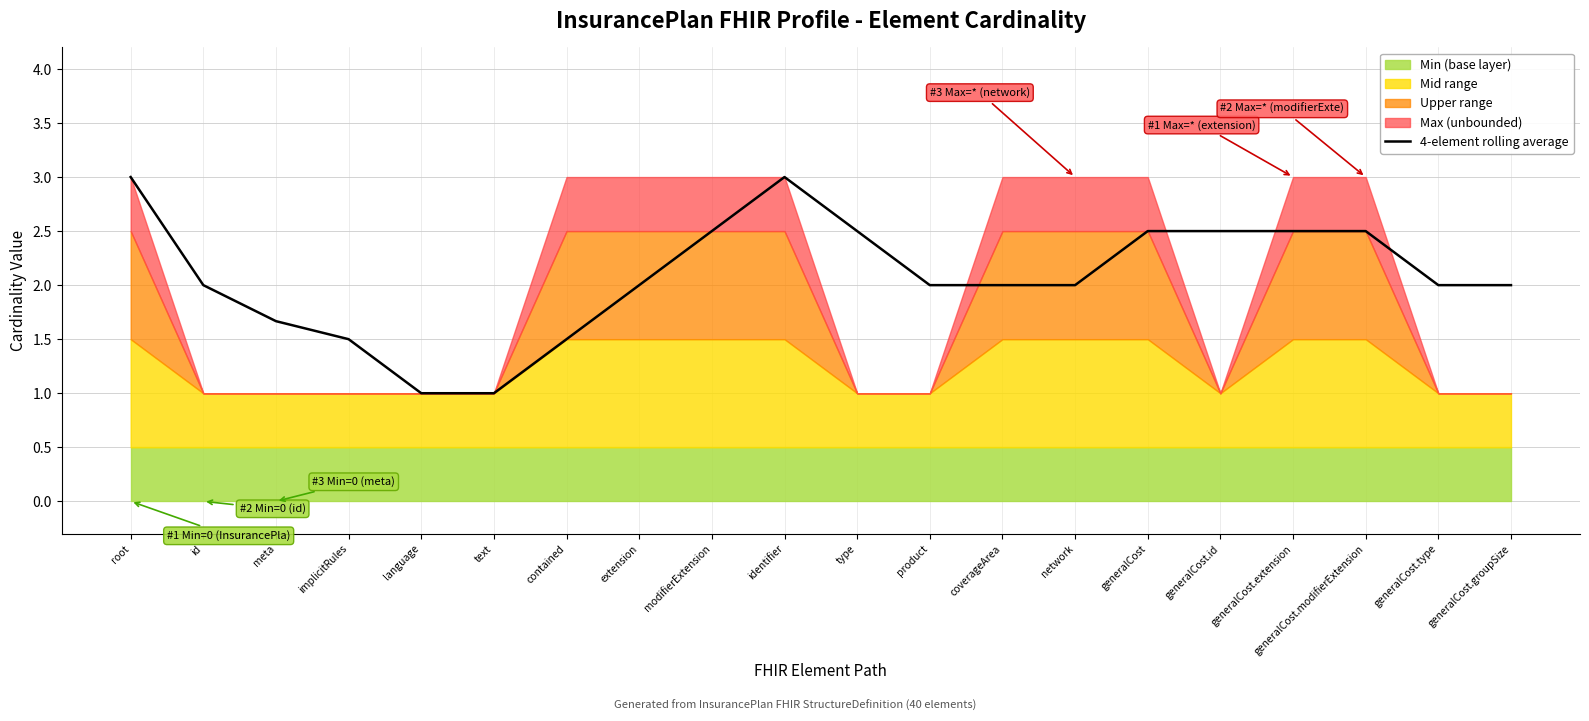

Is it true that the value at coverageArea is 0.7?

False